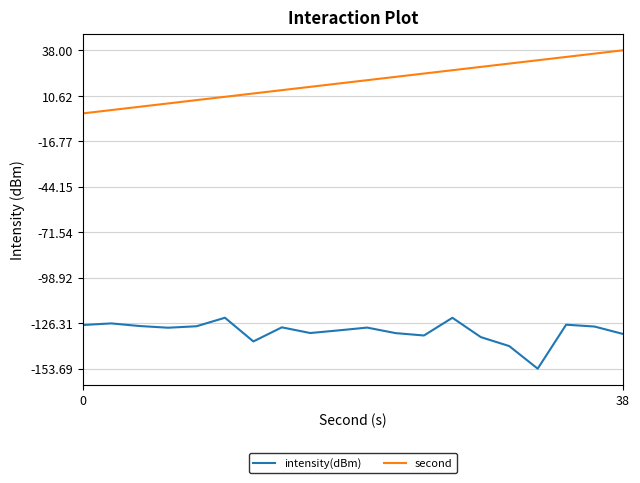

What is the difference between the maximum and minimum values in the intensity(dBm) series?

30.7